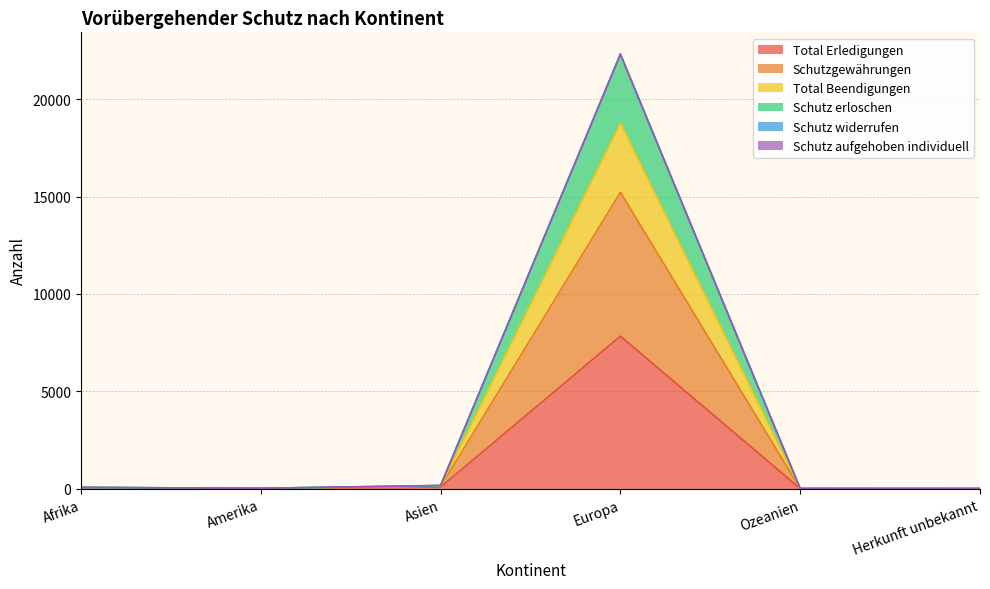

Is it true that Total Erledigungen equals 42 at Asien?

False